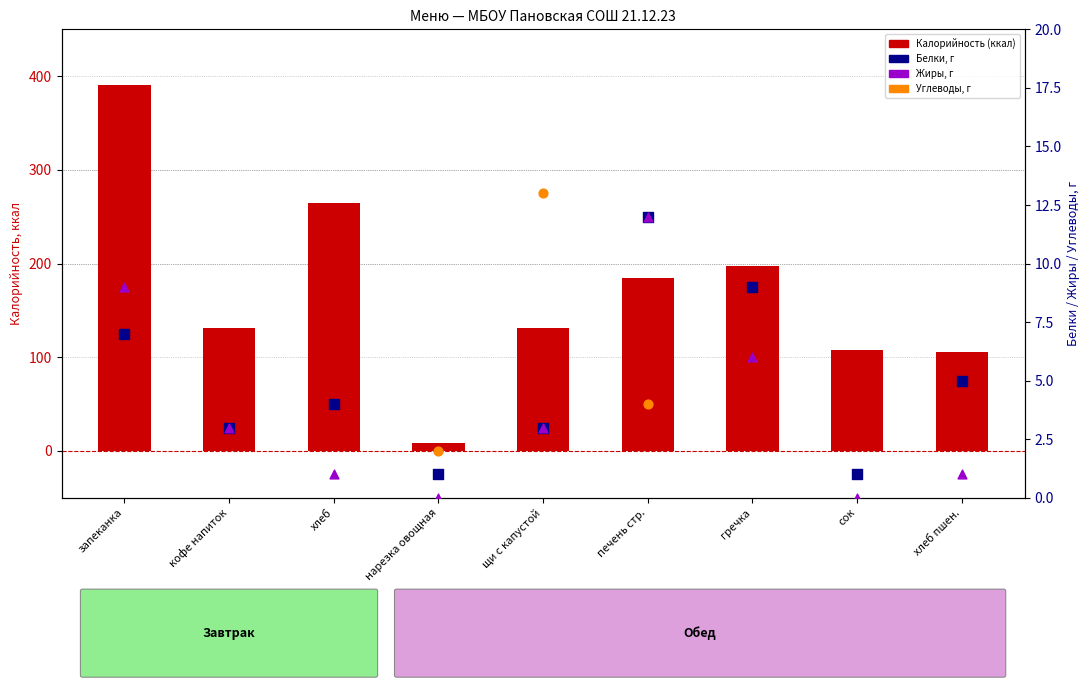

Which series contains the highest Y value?

Калорийность (ккал)